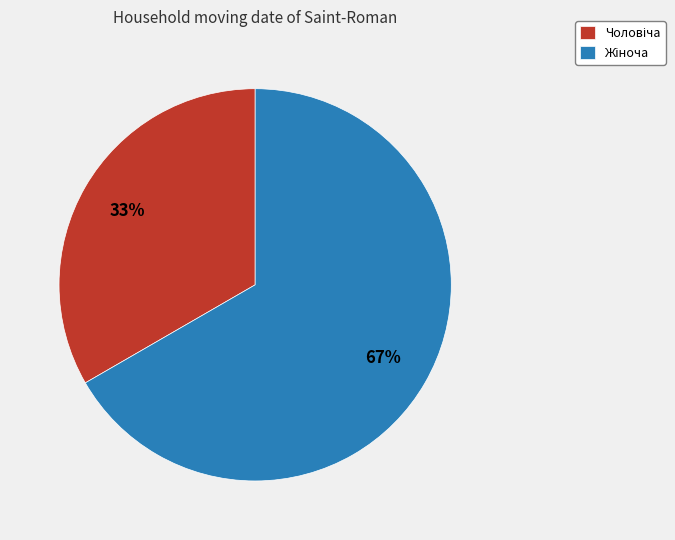

To the nearest percent, what is the average slice percentage?

50%